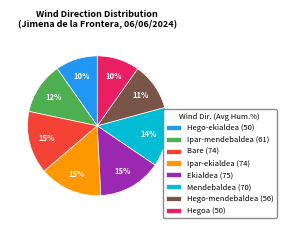

Count the number of slices in the pie.

8